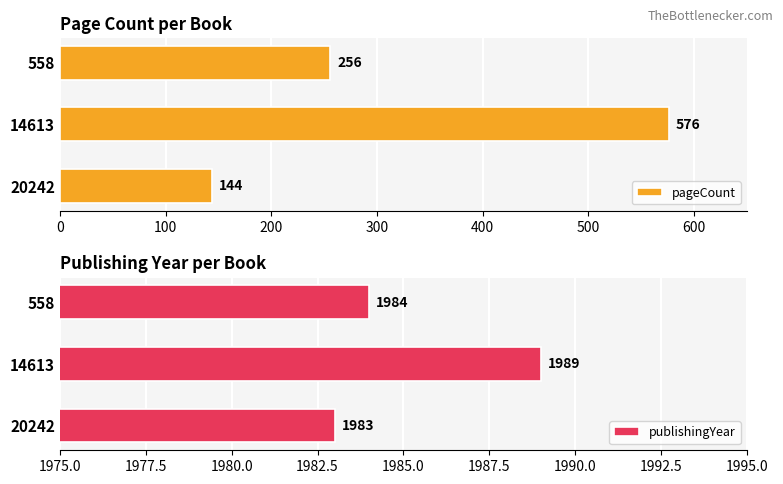

List the labels in order of pageCount value, largest first.

14613, 558, 20242